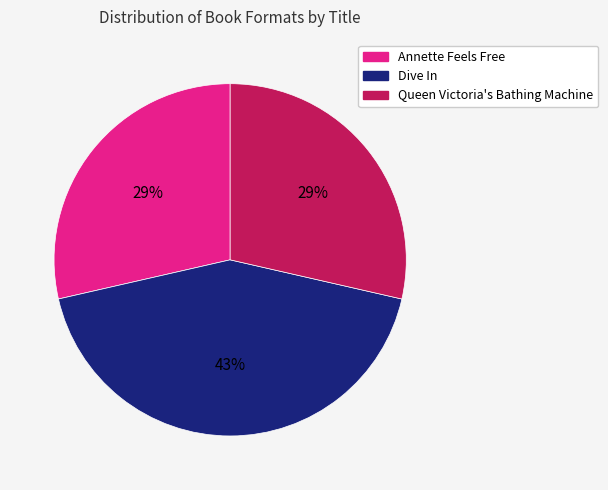

Which slice is the largest?

Dive In